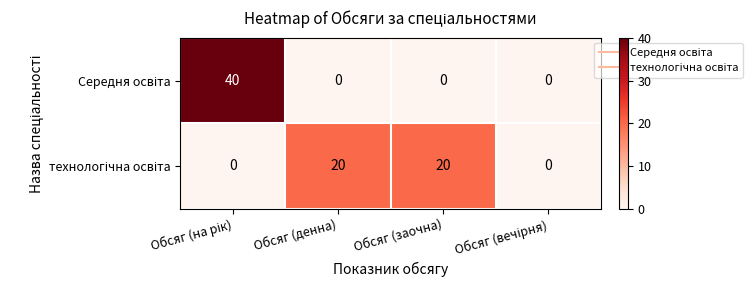

What is the total value across all series at Обсяг (заочна)?

20